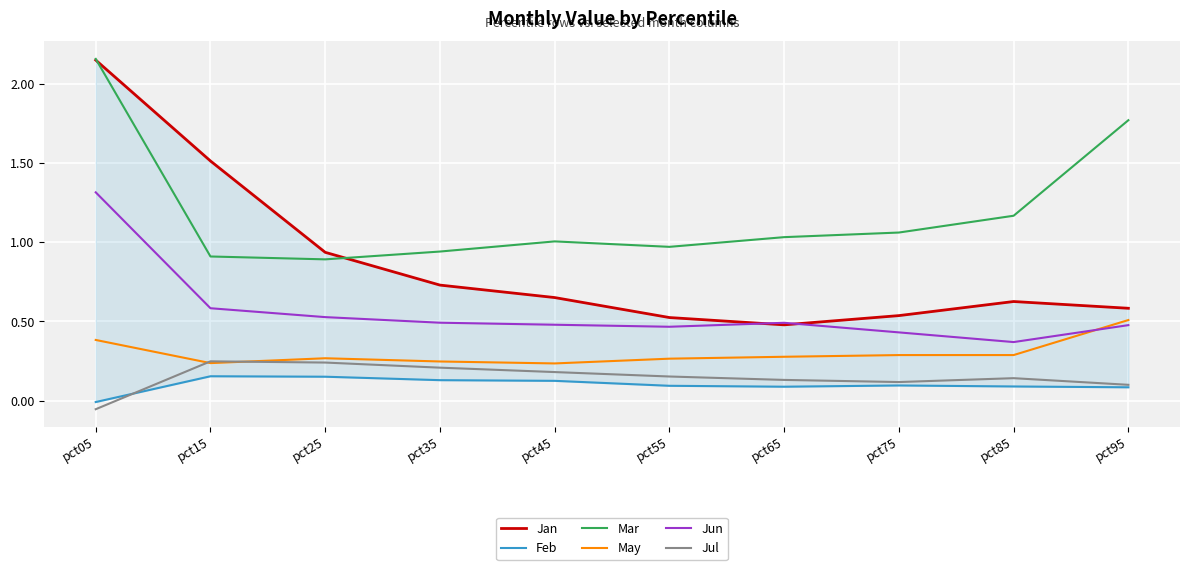

What value does the Feb series have at pct15?

0.2